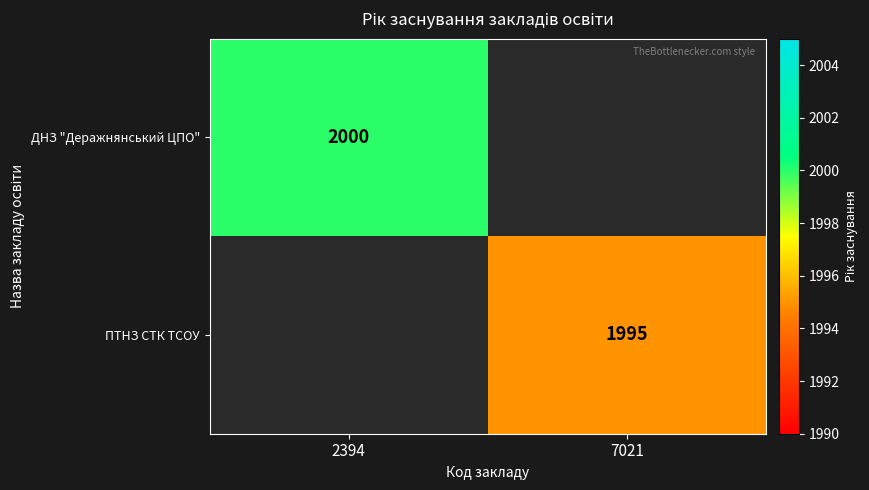

Is it true that ПТНЗ СТК ТСОУ equals 589.0 at 7021?

False